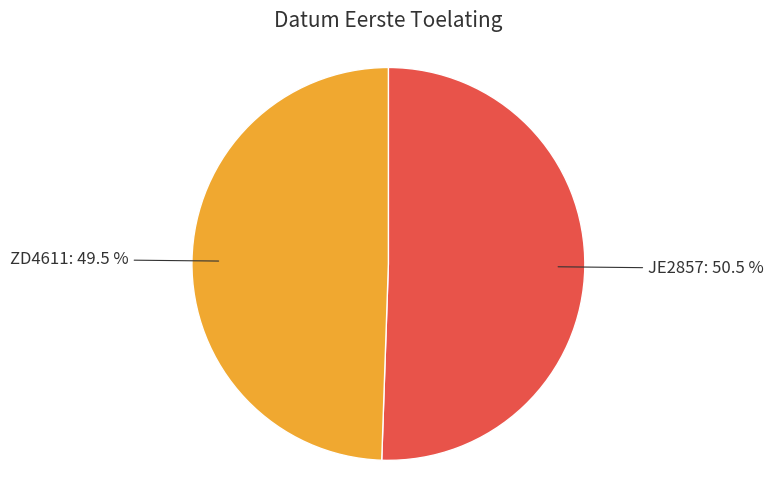

Rank the categories by value from highest to lowest.

JE2857, ZD4611